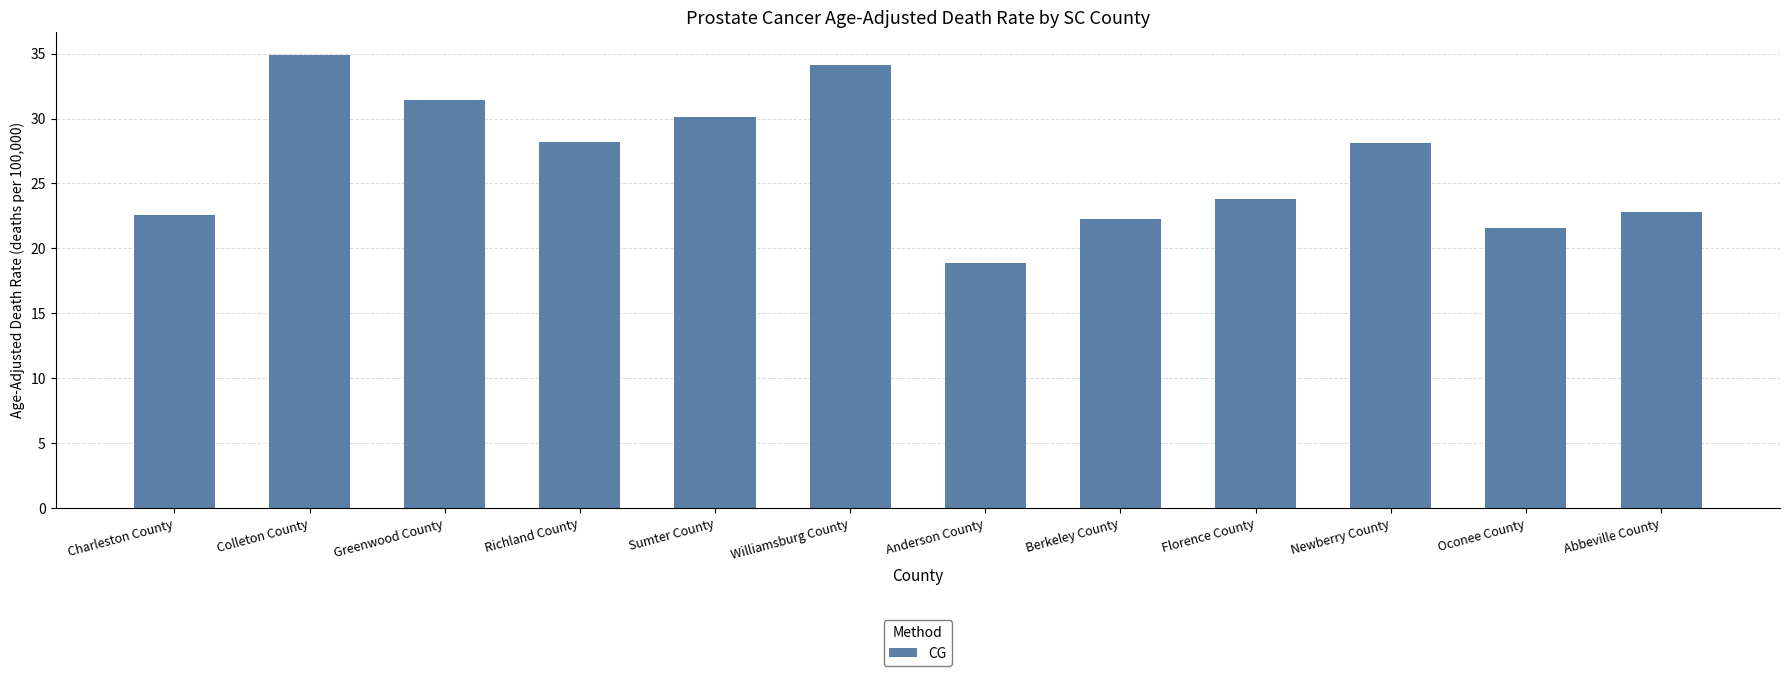

Approximately how many times larger is the value at Charleston County compared to Anderson County?

1.2